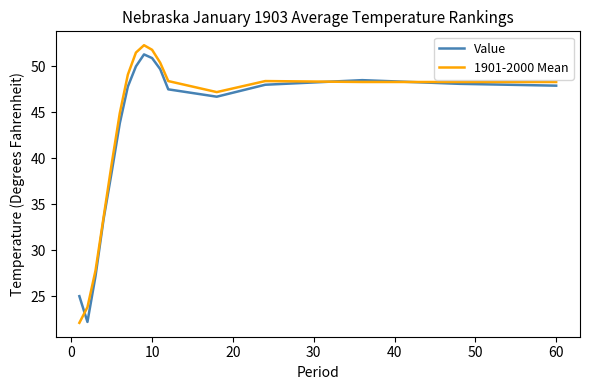

What is the minimum value for Value?

22.2